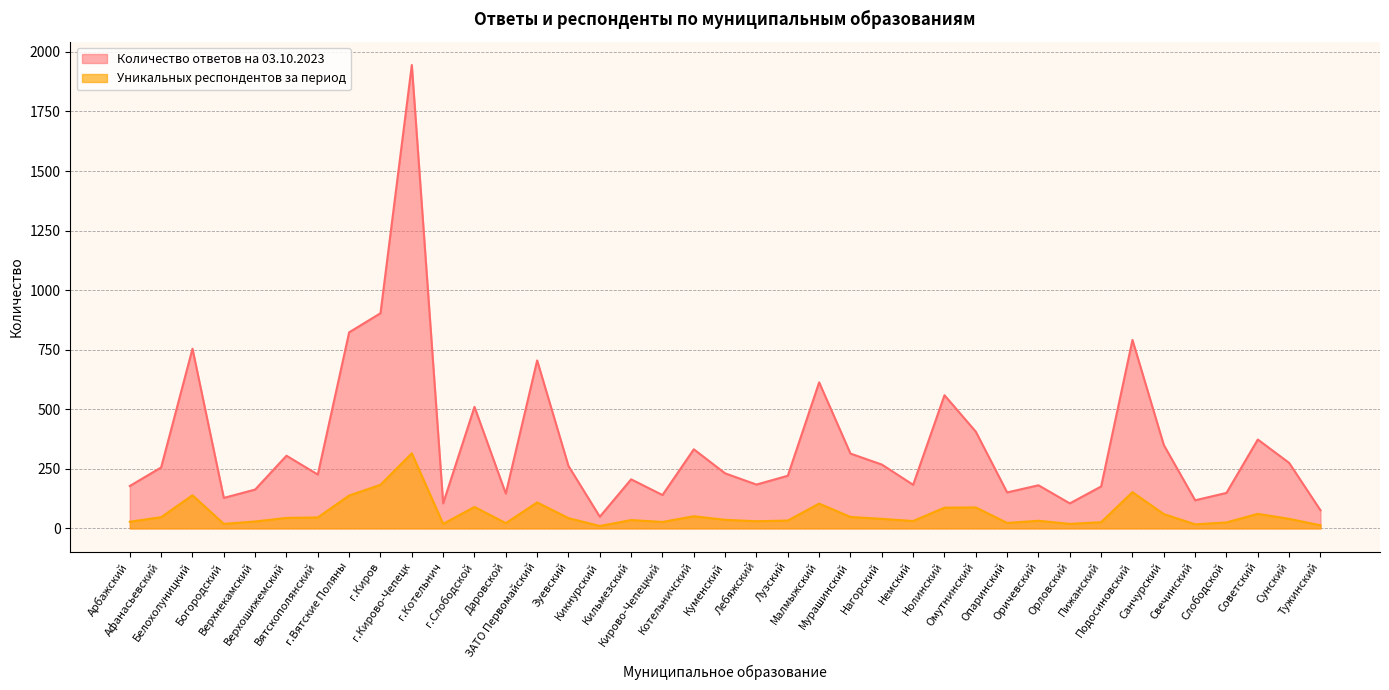

Reading left to right, extract all data points from this chart.

Количество ответов на 03.10.2023: Арбажский=178	Афанасьевский=256	Белохолуницкий=754	Богородский=128	Верхнекамский=163	Верхошижемский=305	Вятскополянский=226	г.Вятские Поляны=823	г.Киров=903	г.Кирово-Чепецк=1945	г.Котельнич=105	г.Слободской=510	Даровской=146	ЗАТО Первомайский=705	Зуевский=262	Кикнурский=49	Кильмезский=206	Кирово-Чепецкий=140	Котельничский=332	Куменский=231	Лебяжский=184	Лузский=221	Малмыжский=613	Мурашинский=314	Нагорский=268	Немский=183	Нолинский=559	Омутнинский=406	Опаринский=151	Оричевский=181	Орловский=105	Пижанский=176	Подосиновский=791	Санчурский=350	Свечинский=118	Слободской=149	Советский=373	Сунский=275	Тужинский=76
Уникальных респондентов за период: Арбажский=28	Афанасьевский=47	Белохолуницкий=139	Богородский=19	Верхнекамский=29	Верхошижемский=44	Вятскополянский=46	г.Вятские Поляны=138	г.Киров=183	г.Кирово-Чепецк=315	г.Котельнич=19	г.Слободской=90	Даровской=22	ЗАТО Первомайский=109	Зуевский=43	Кикнурский=10	Кильмезский=35	Кирово-Чепецкий=27	Котельничский=51	Куменский=36	Лебяжский=30	Лузский=33	Малмыжский=104	Мурашинский=48	Нагорский=40	Немский=31	Нолинский=87	Омутнинский=88	Опаринский=23	Оричевский=32	Орловский=19	Пижанский=26	Подосиновский=152	Санчурский=60	Свечинский=17	Слободской=25	Советский=61	Сунский=40	Тужинский=13